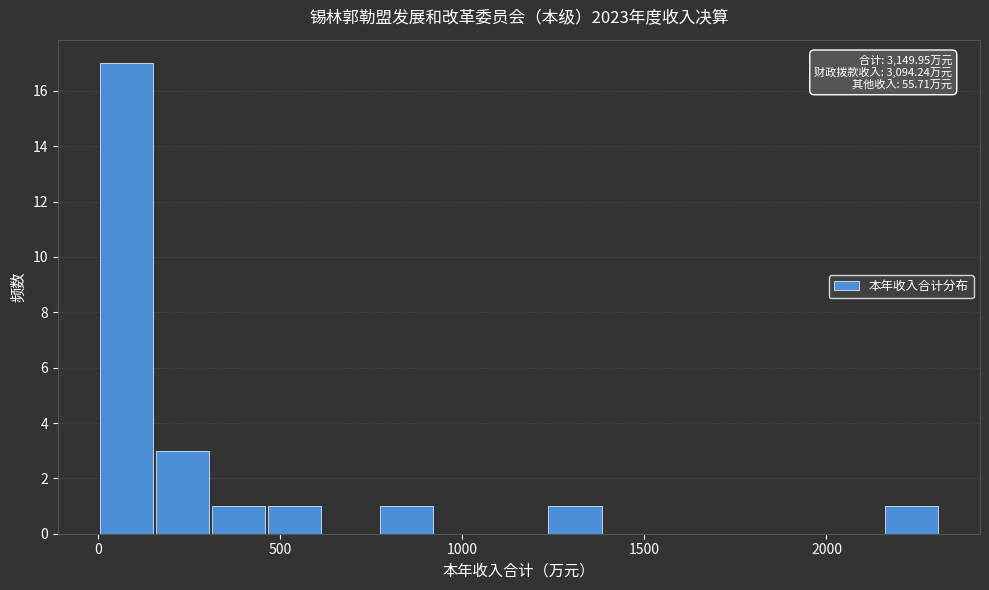

Read against the x-axis, roughly where is the centre of the tallest bar?

100